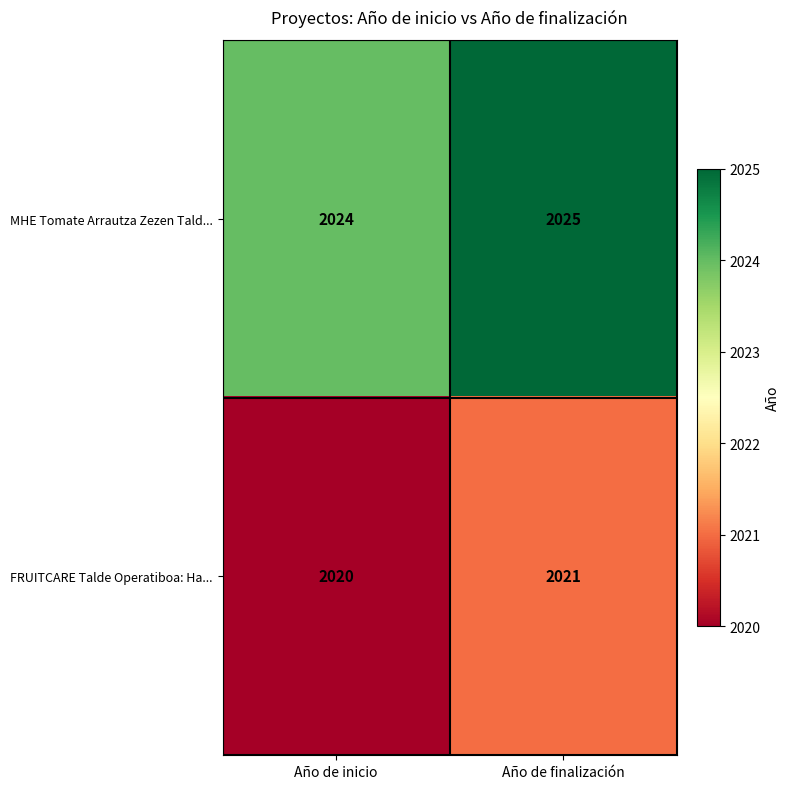

What is the sum of all MHE Tomate Arrautza Zezen Tald... values?

4049